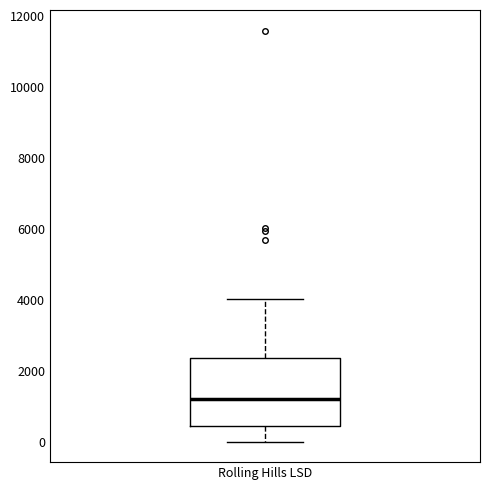

Read this box plot against the y-axis: the position of the median line, the range covered by the box, and the ends of both whiskers. The values are not printed on the chart, so give them approximately, as read against the axis.

median 1200, box 400 to 2400, whiskers 0 to 4000